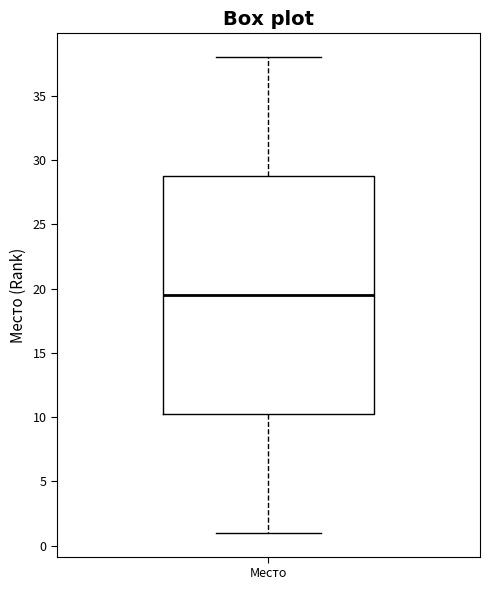

Where does the median line of the box for Место sit on the y-axis? The values are not printed on the chart, so give them approximately, as read against the axis.

19.5